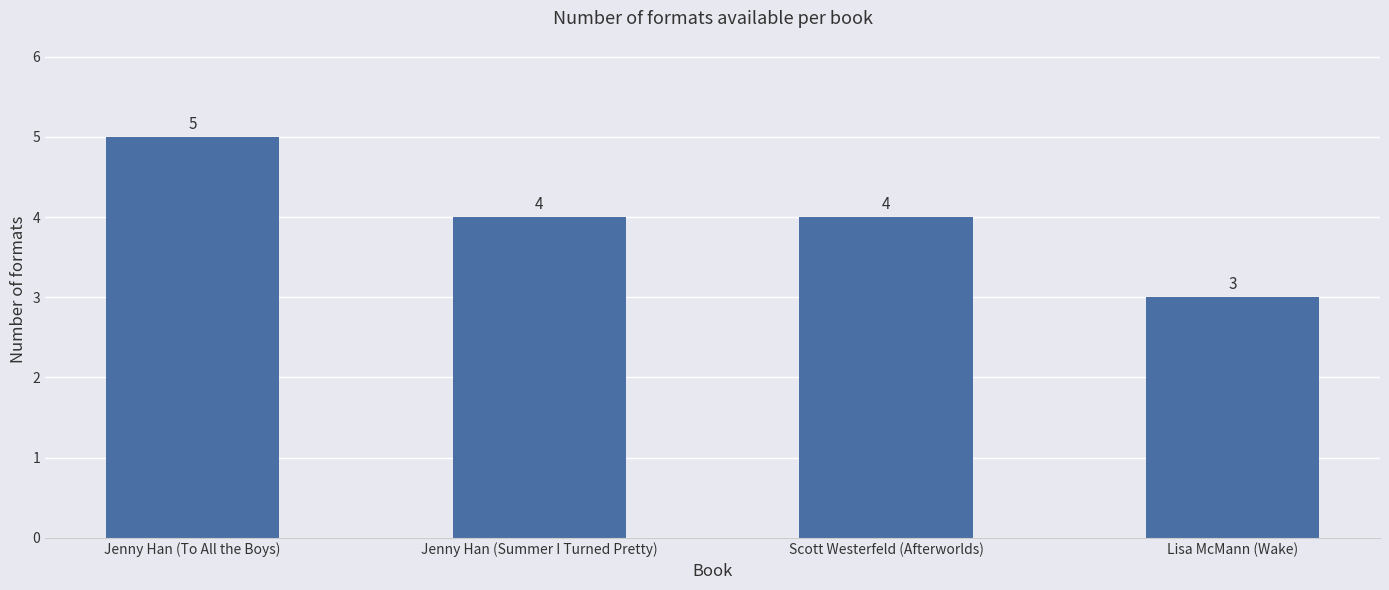

How many series are shown in this chart?

1